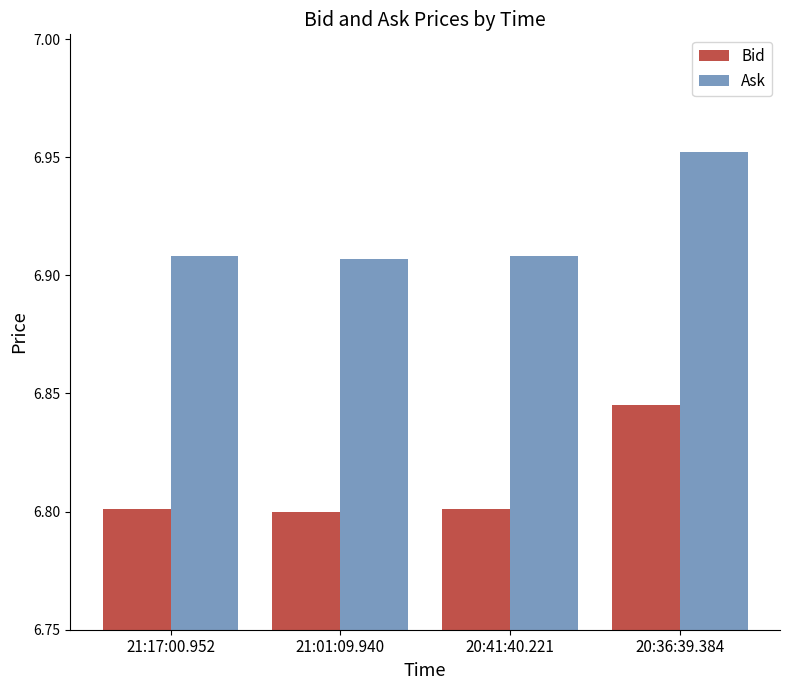

Is it true that Ask equals 10.3 at 21:17:00.952?

False